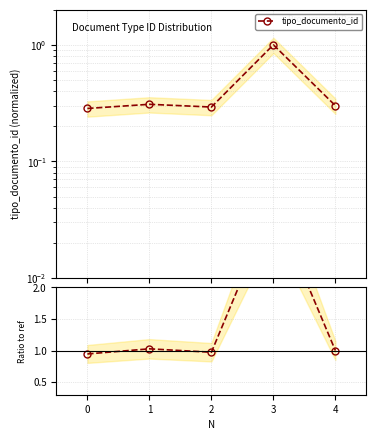

List the labels in order of value, largest first.

3, 1, 4, 2, 0